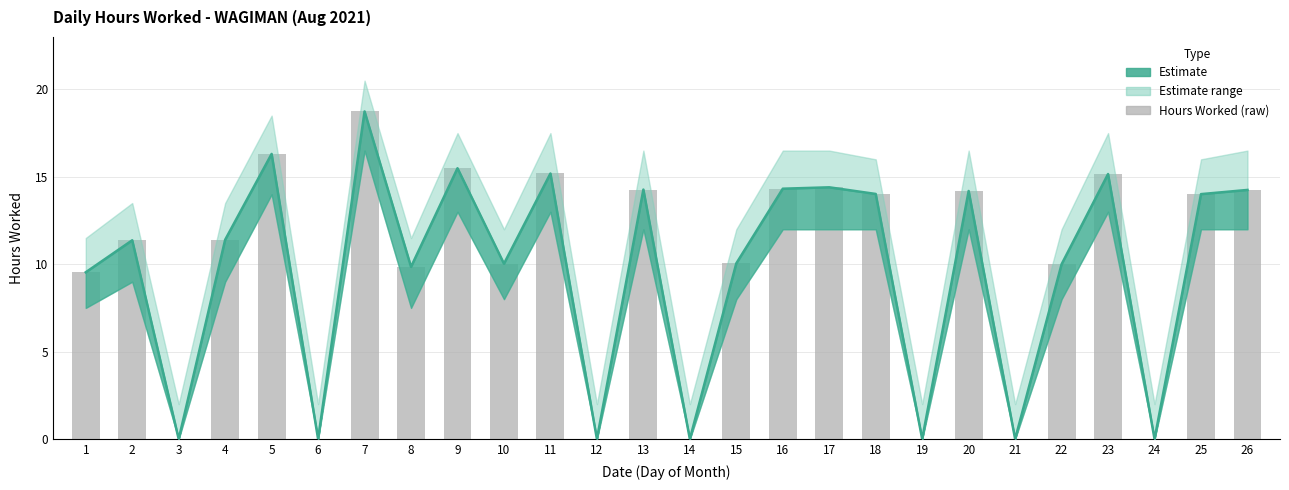

At which label is the value closest to 9?

1